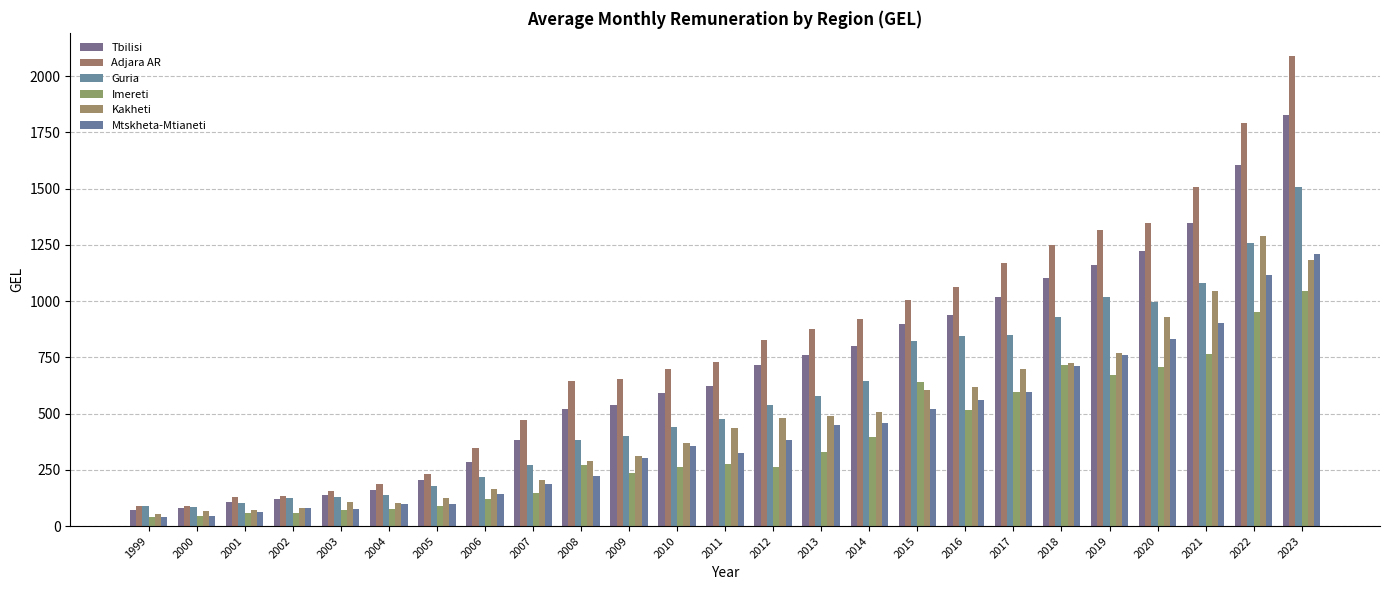

Reading left to right, transcribe all the data shown in this chart.

Tbilisi: 73.6	82.0	108.4	119.9	139.4	161.6	204.5	285.8	381.6	519.8	538.1	592.7	622.6	714.3	760.1	800.5	896.8	938.3	1019.7	1101.3	1161.7	1222.9	1347.6	1605.9	1827.3
Adjara AR: 89.6	89.7	128.6	132.4	154.8	184.9	229.4	347.3	469.8	643.7	652.1	697.5	728.6	828.3	876.9	920.1	1006.7	1065.1	1167.6	1247.8	1315.5	1348.1	1505.8	1791.2	2088.5
Guria: 87.6	83.4	101.7	125.0	130.5	136.7	179.7	219.9	270.5	383.0	399.1	441.4	477.8	536.7	577.3	644.9	821.5	845.4	848.5	928.7	1019.0	995.6	1080.6	1258.0	1508.2
Imereti: 41.5	45.3	57.2	57.8	71.7	74.9	90.7	120.2	149.2	273.5	234.9	264.8	276.4	264.4	327.8	397.0	641.1	517.2	596.1	717.8	672.2	708.1	763.4	951.1	1045.0
Kakheti: 53.3	65.2	73.1	80.4	106.6	100.4	123.9	165.4	202.8	287.1	309.9	370.7	435.4	481.0	489.3	505.1	604.6	619.3	698.0	726.4	769.6	929.5	1045.9	1290.3	1181.6
Mtskheta-Mtianeti: 41.0	43.9	64.0	78.7	74.1	97.7	99.9	141.2	188.4	224.6	303.7	355.1	323.2	384.0	447.7	460.3	521.8	561.8	593.9	711.7	760.8	832.7	901.1	1114.8	1211.5